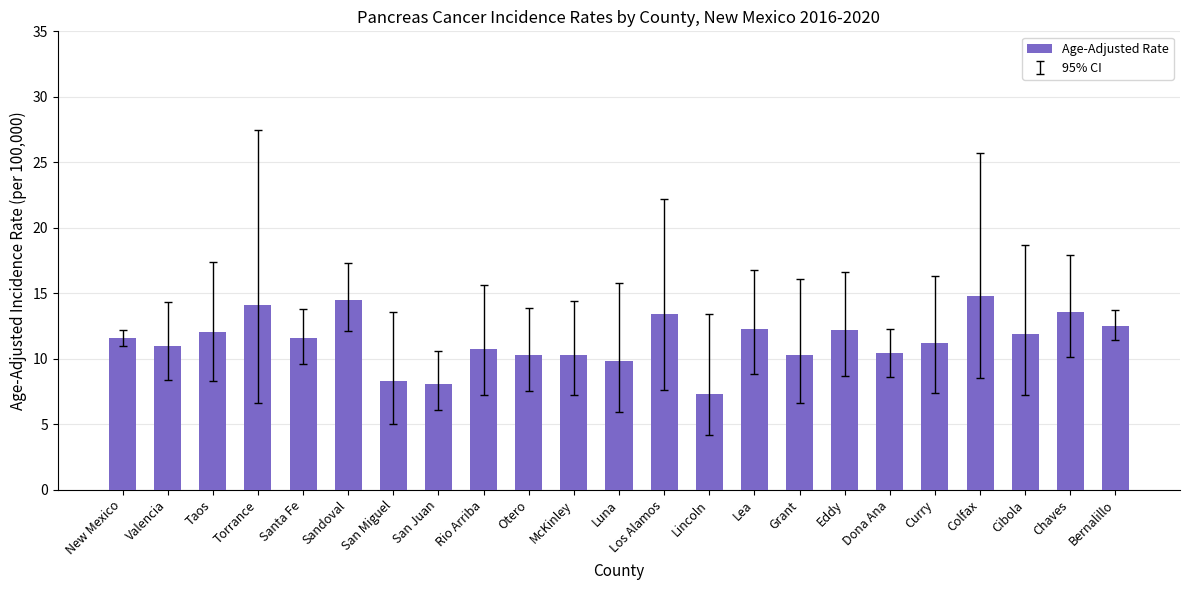

What is the label of the 23rd bar from the right?

New Mexico